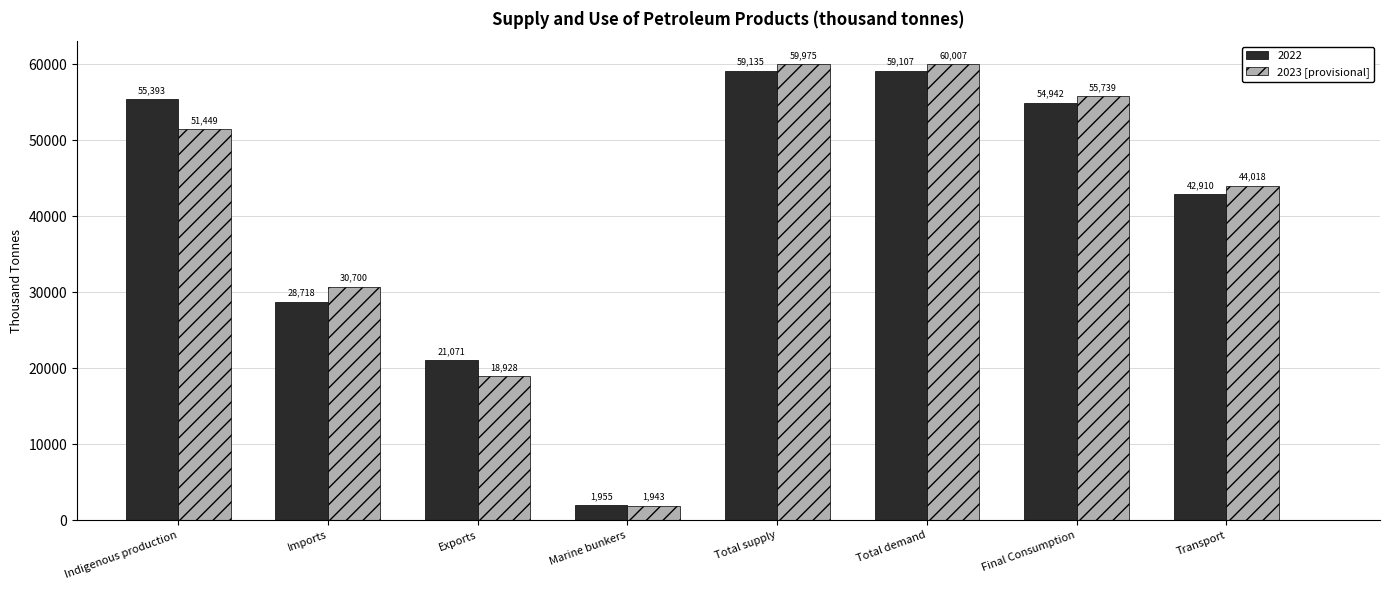

At which label does 2023 [provisional] first exceed 51448?

Indigenous production